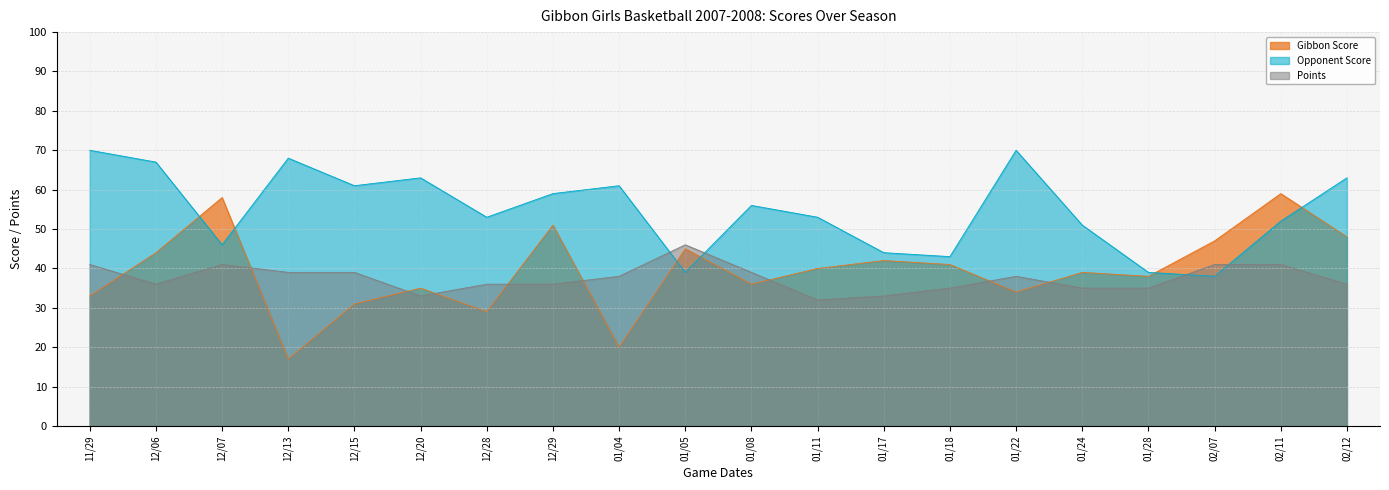

What is the value of the Gibbon Score point at the 20th from the left?

48